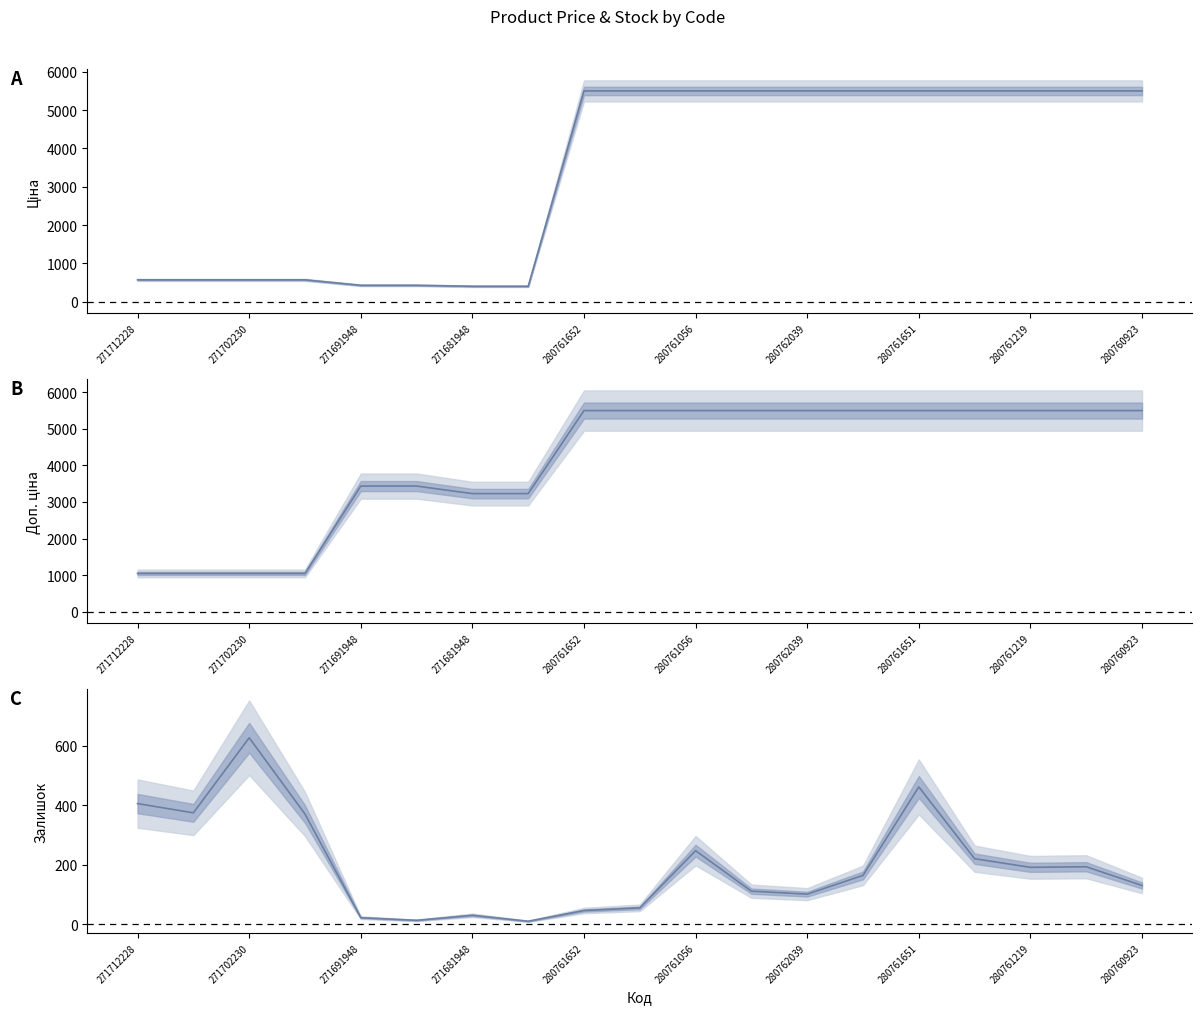

How many series are shown in this chart?

3